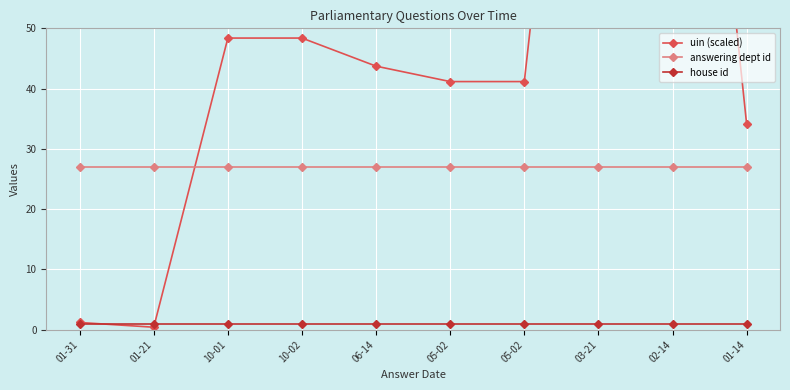

What is the minimum value for uin (scaled)?

0.4